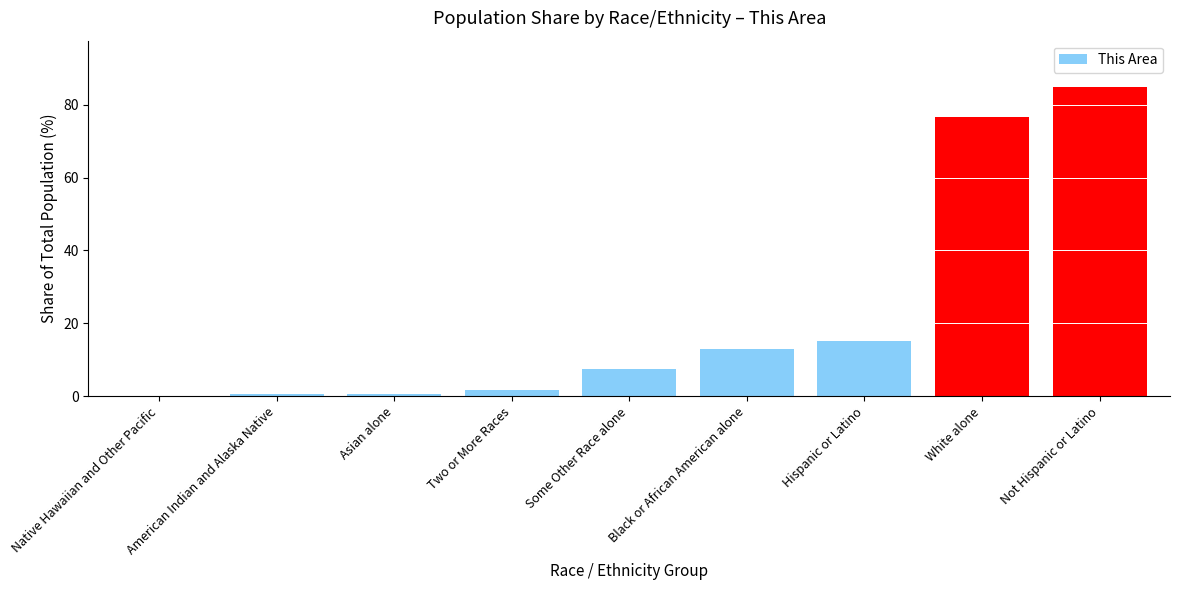

The value at Some Other Race alone is 10.8. True or false?

False